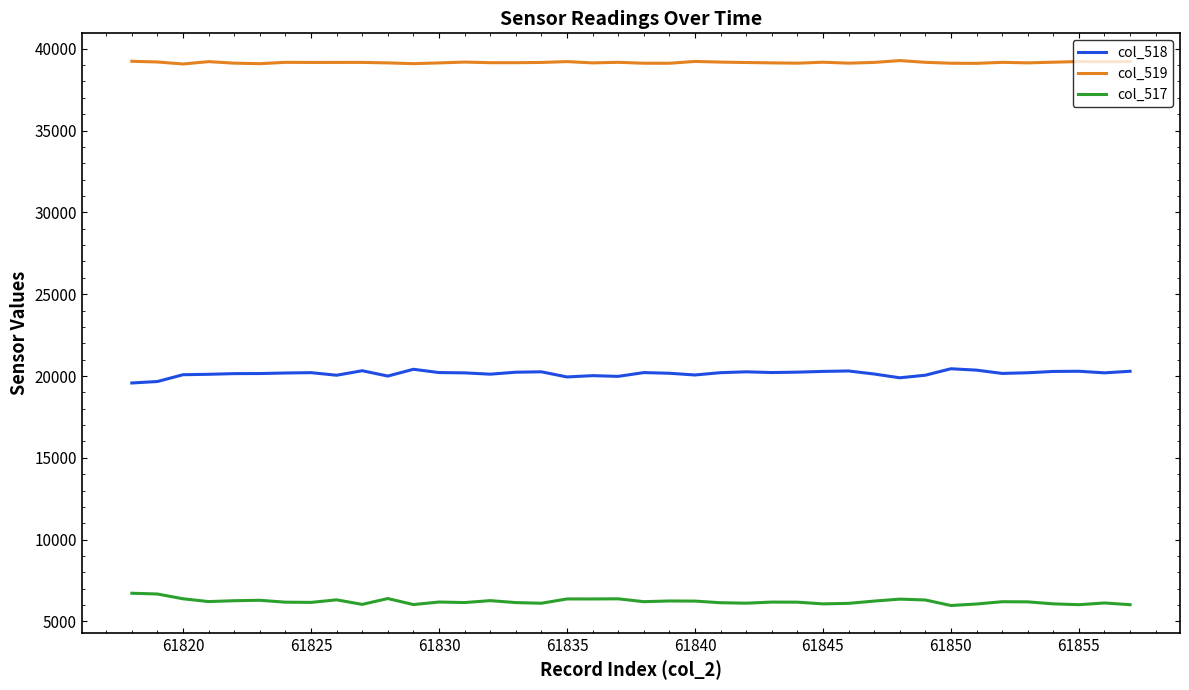

What is the lowest value of the col_517 series?

5977